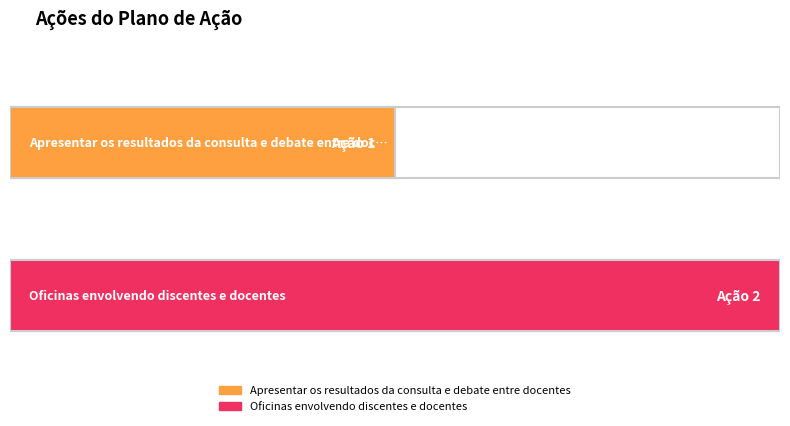

The chart shows a value of 1 at Apresentar os resultados da consulta e debate entre docentes. True or false?

True